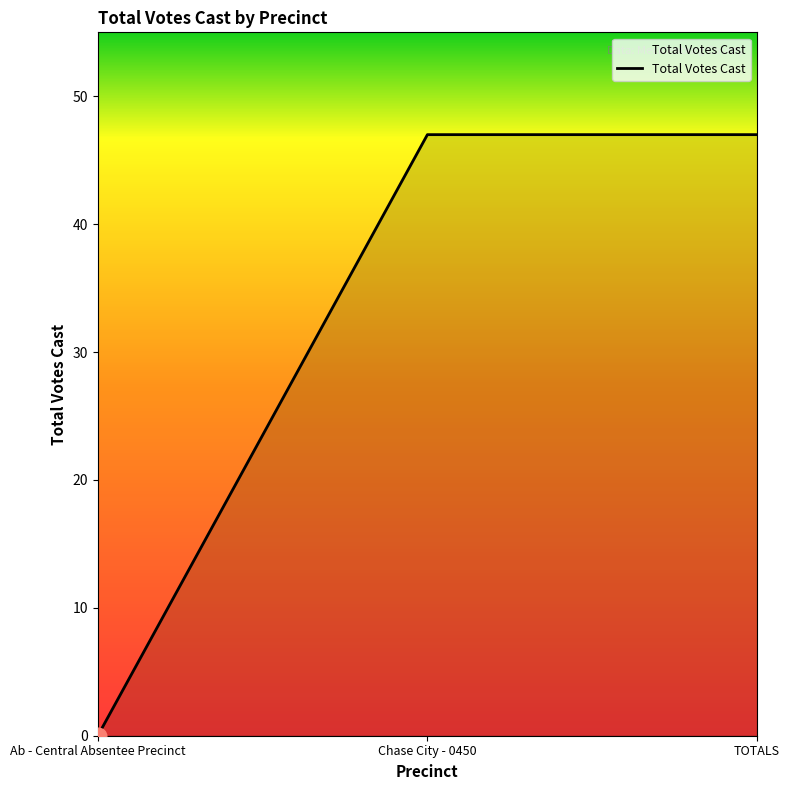

Read the value at TOTALS.

47